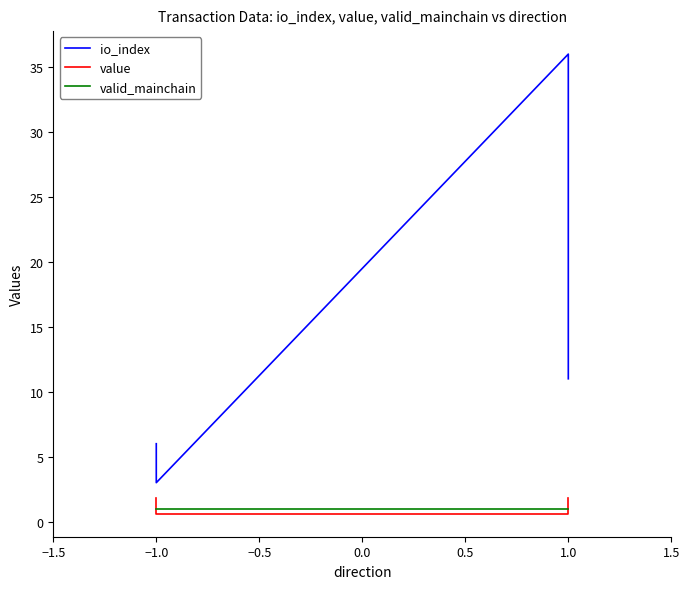

Which series has the widest spread of values?

io_index